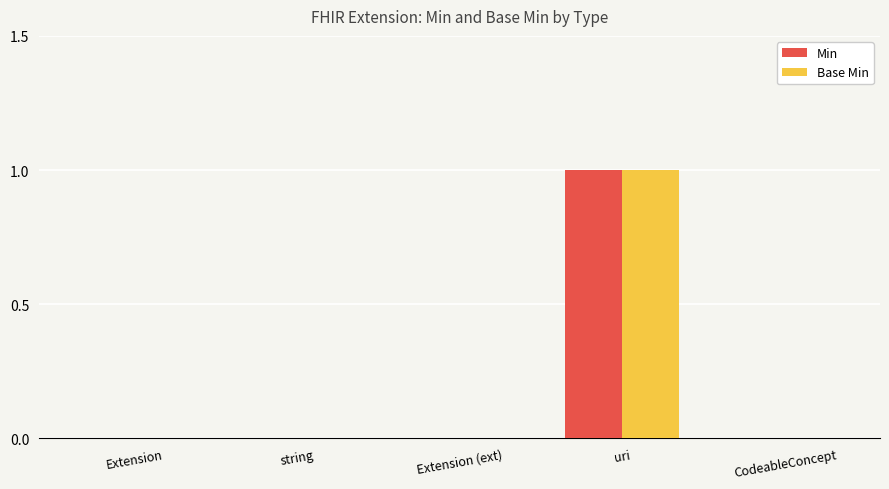

What is the sum of the Base Min values at Extension (ext) and uri?

1